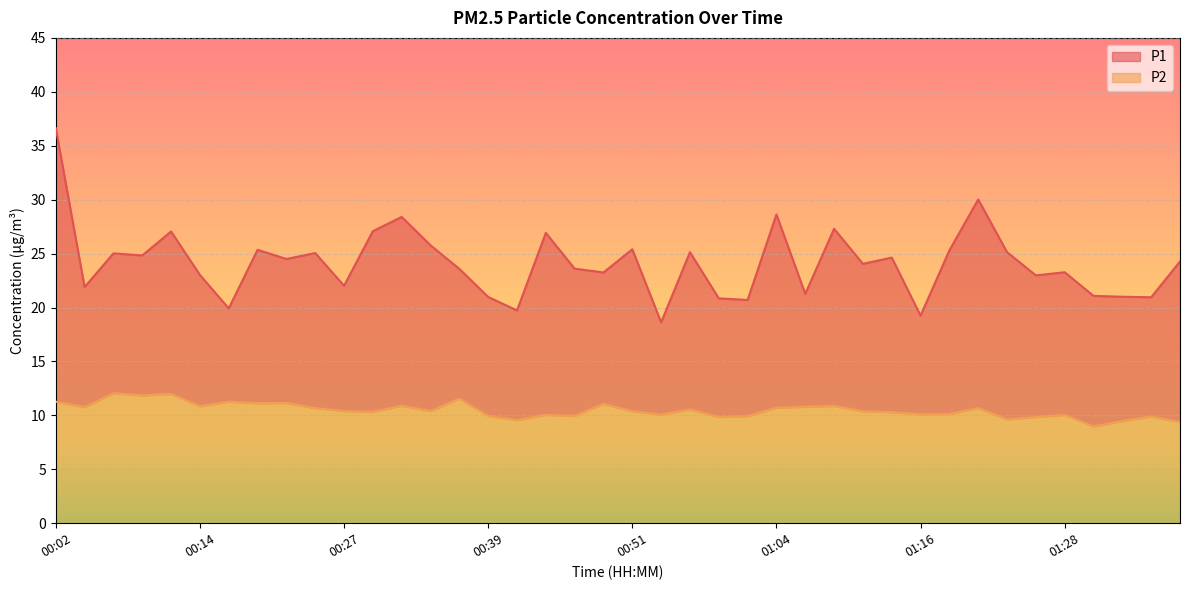

Where does the P1 series first go above 24?

00:02